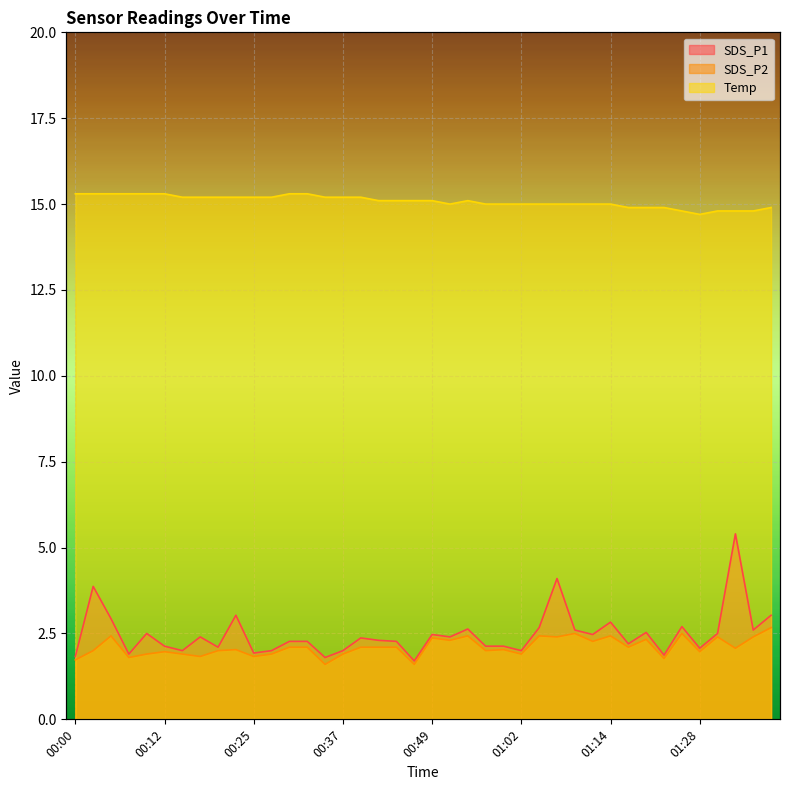

True or false: SDS_P1 and Temp cross at least once.

False